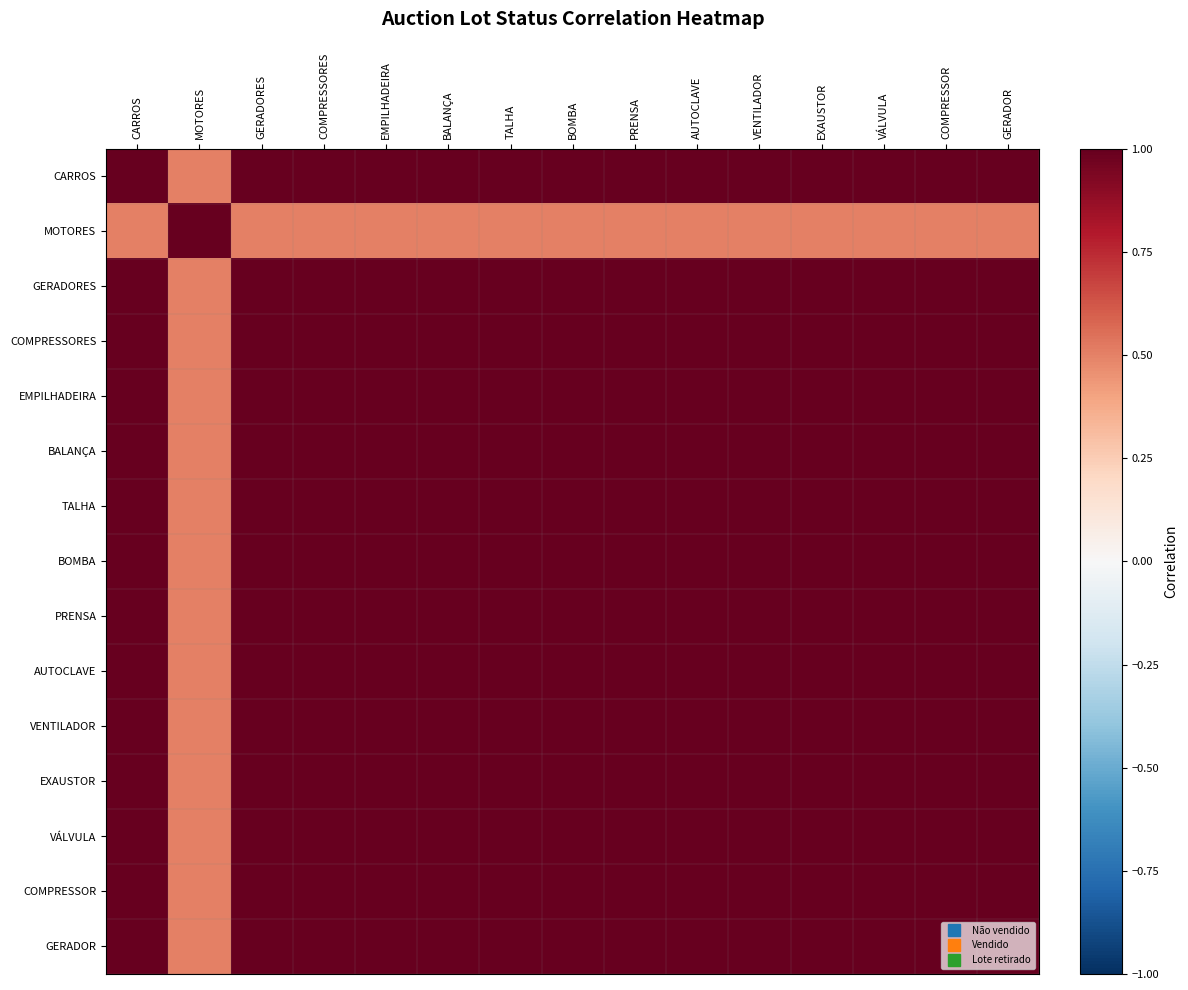

What is the minimum value shown in the chart?

0.5